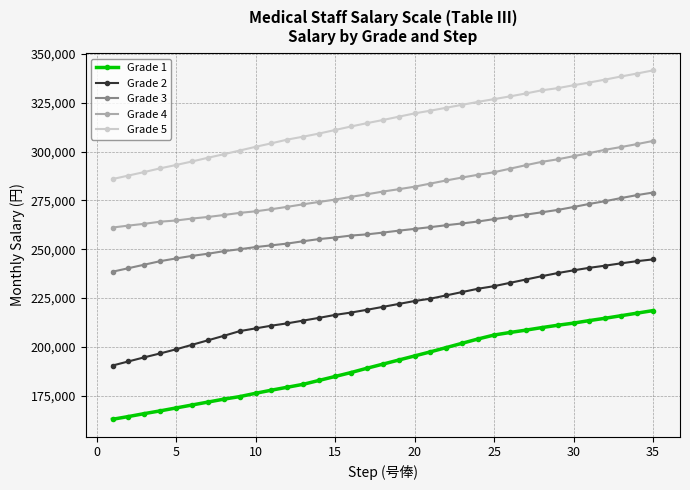

What is the difference between the maximum and second lowest values in the Grade 4 series?

43300